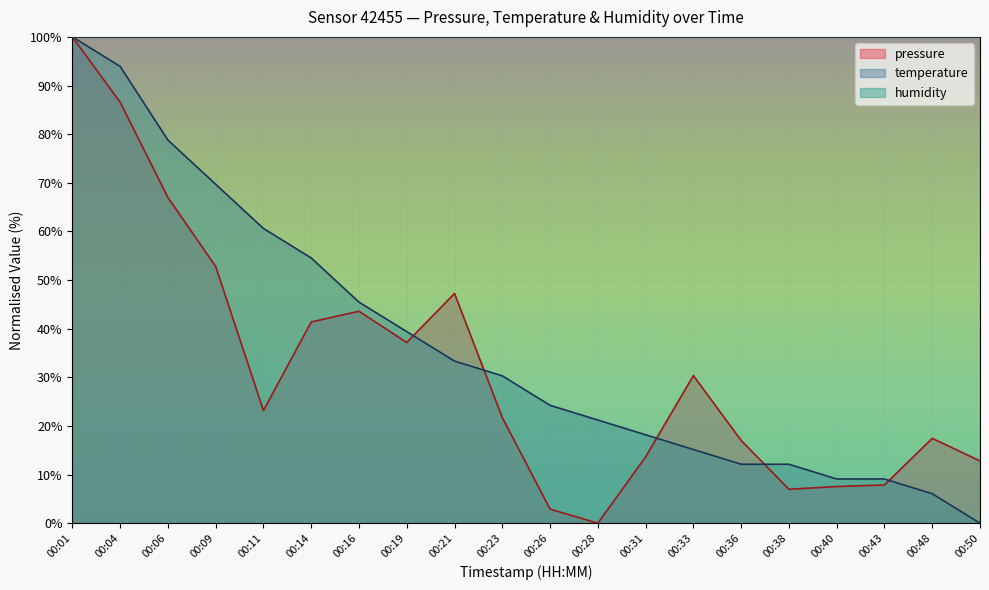

Between which two adjacent categories do temperature and pressure first intersect?

00:19 and 00:21